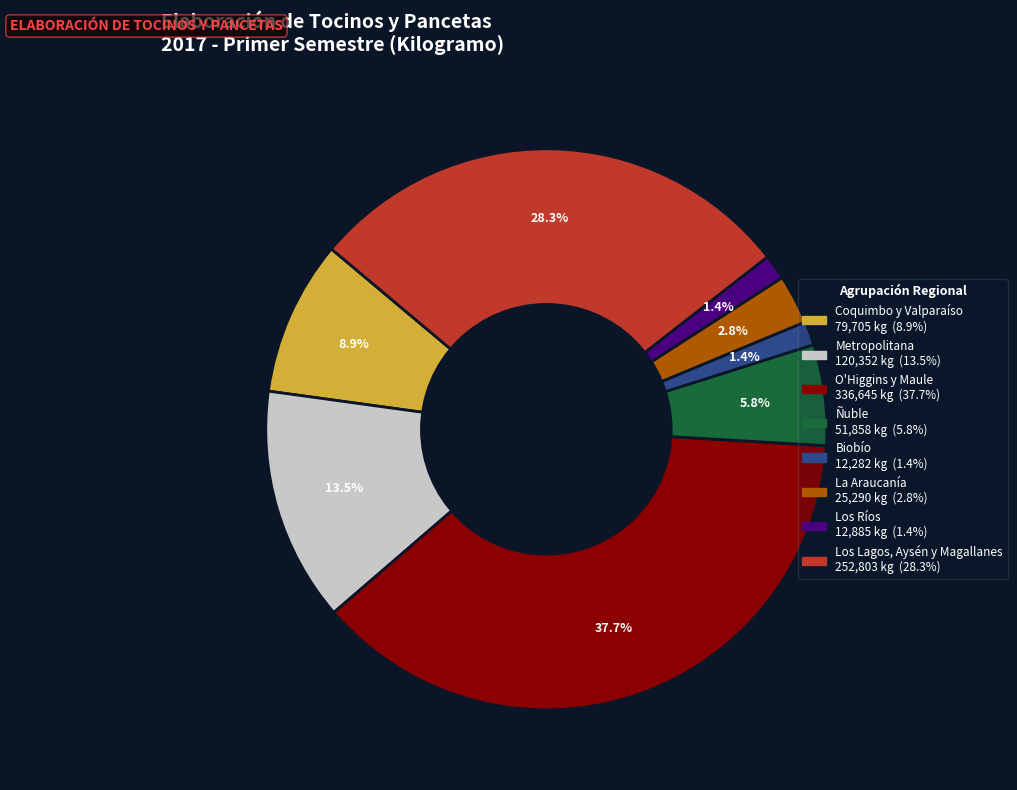

To the nearest percent, what is the difference between the largest and smallest slice percentages?

36%